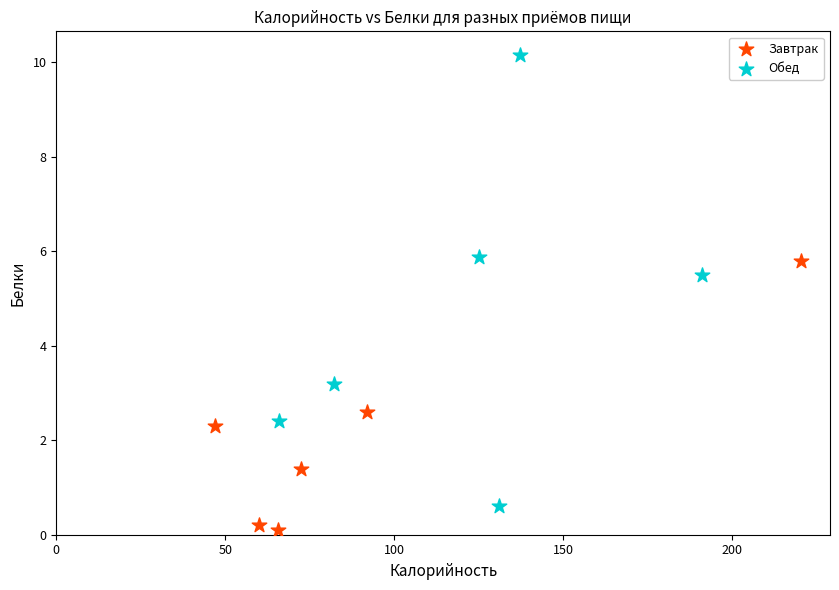

Which series reaches the maximum Y coordinate?

Обед